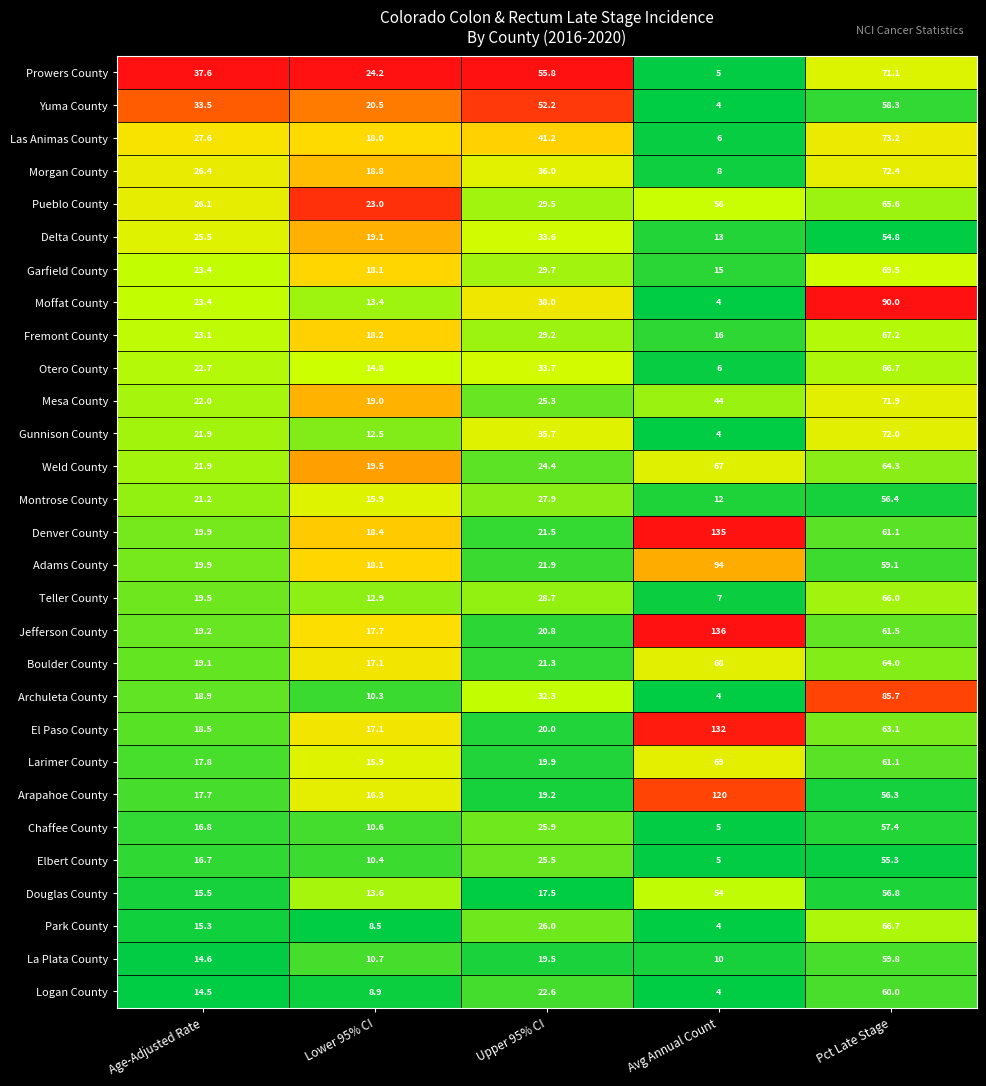

At which category does the chart reach its peak across all series?

Avg Annual Count